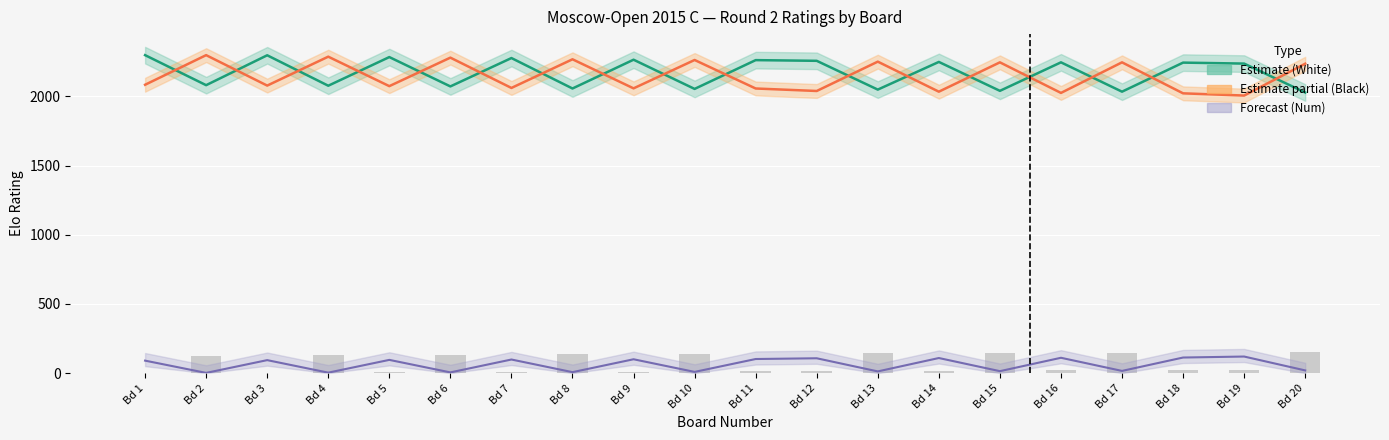

True or false: Black Rating has a value of 2268.0 at Bd 8.

True